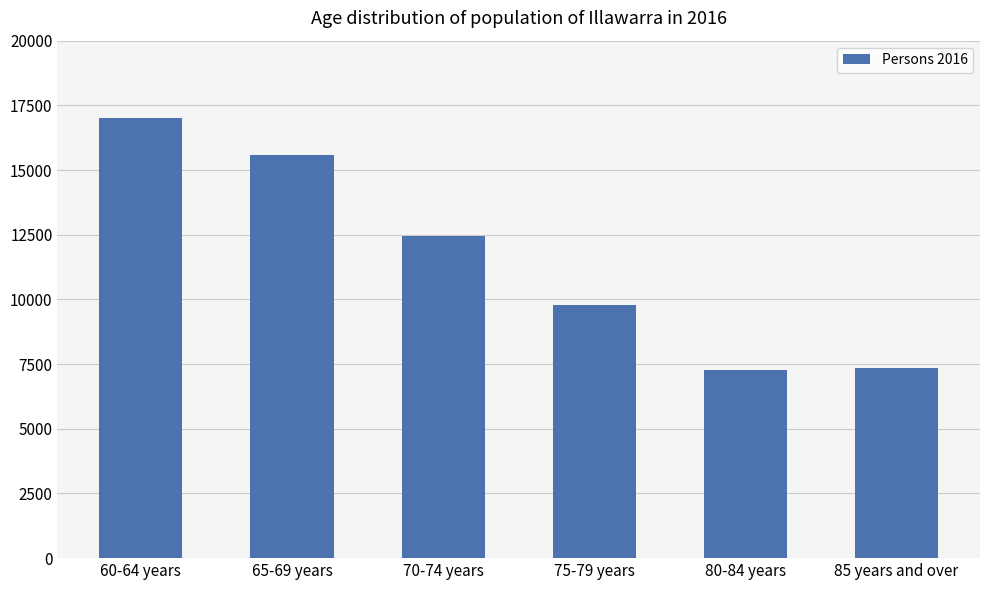

At which label is the value closest to 12144?

70-74 years